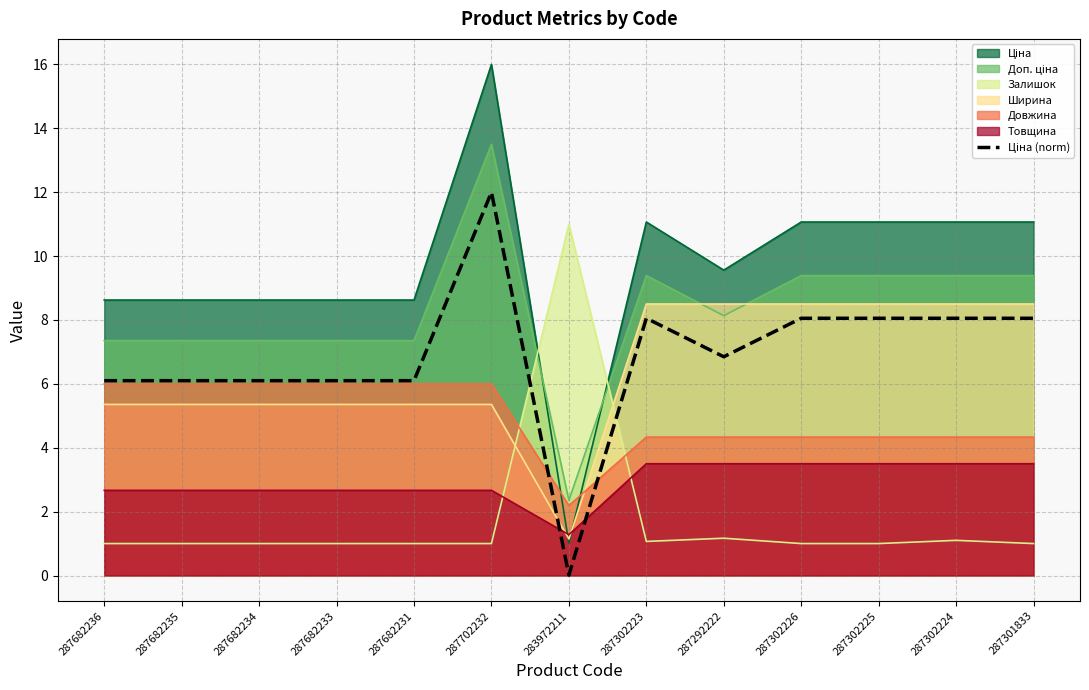

What is the average value?

6.9